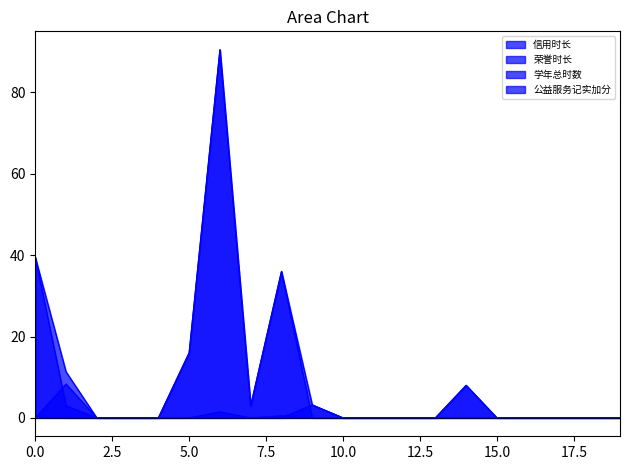

At how many categories does at least one series exceed 35?

3